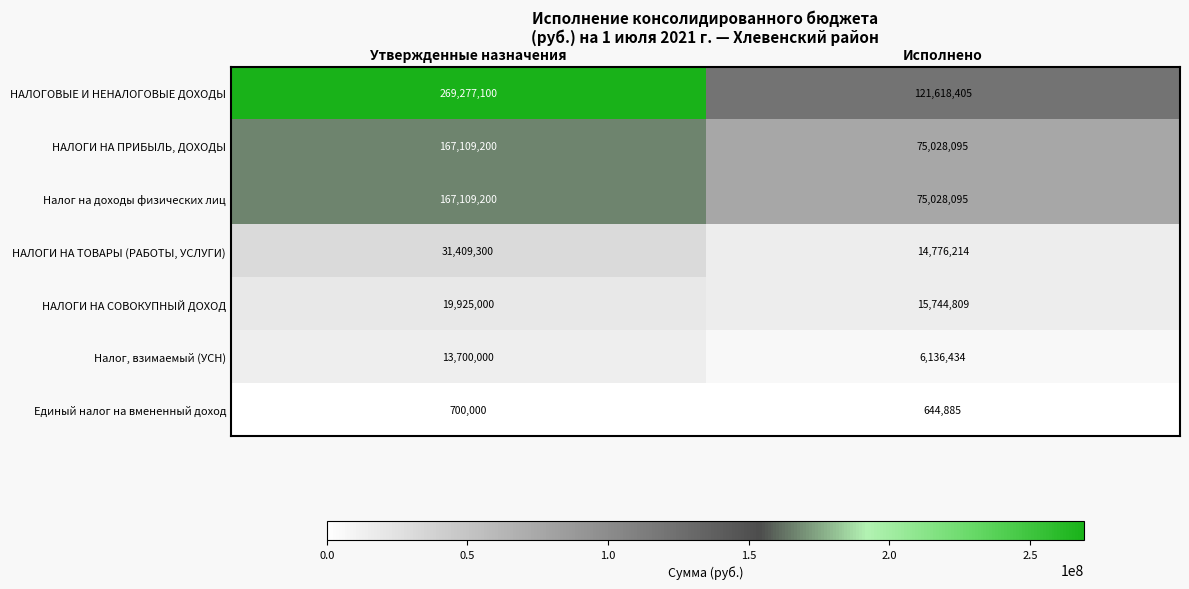

Which series has the largest total across all categories?

НАЛОГОВЫЕ И НЕНАЛОГОВЫЕ ДОХОДЫ